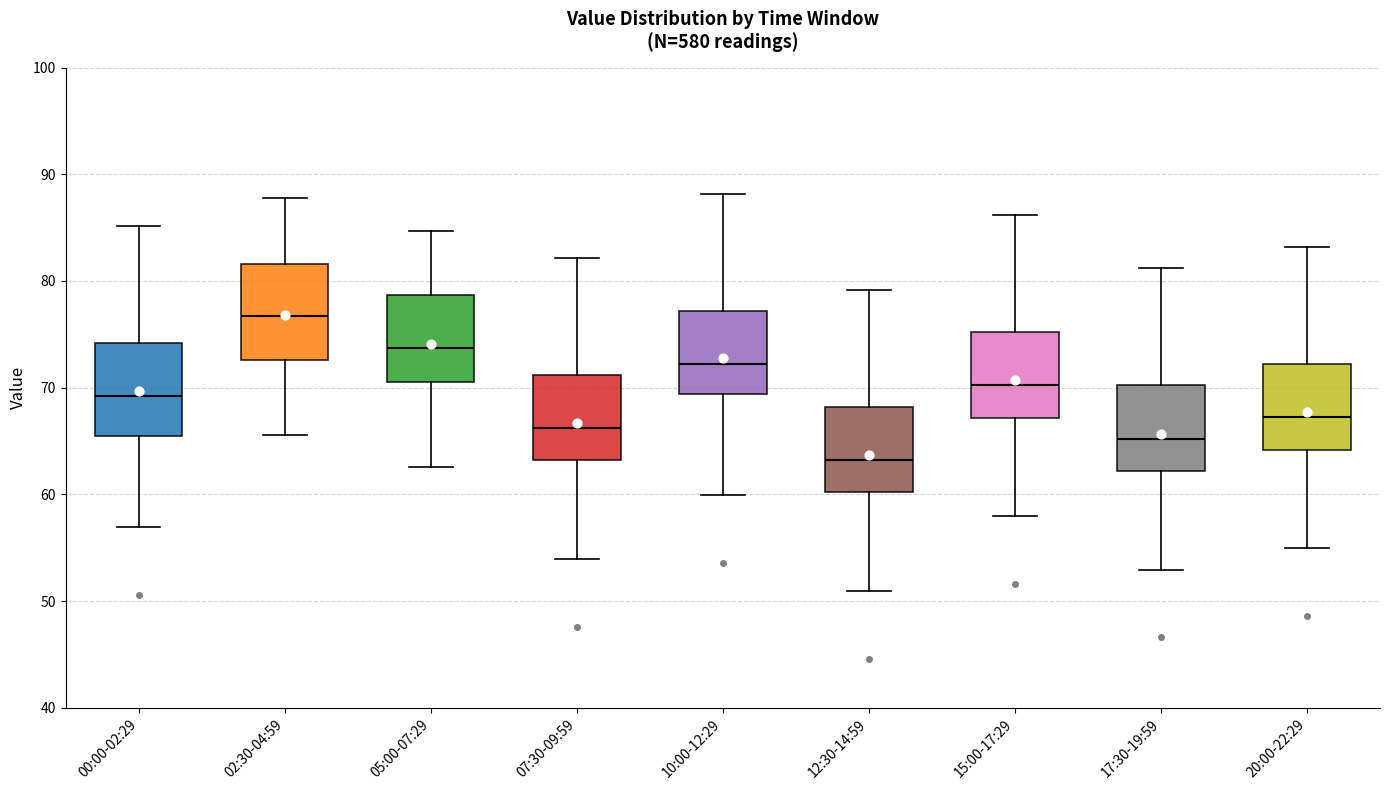

Which box has the lowest median line?

12:30-14:59